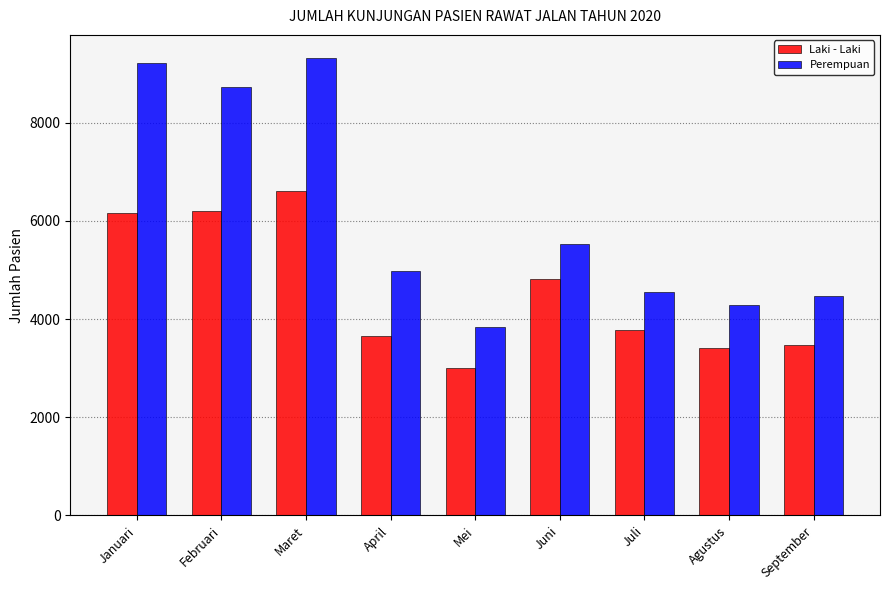

How many series are shown in this chart?

2